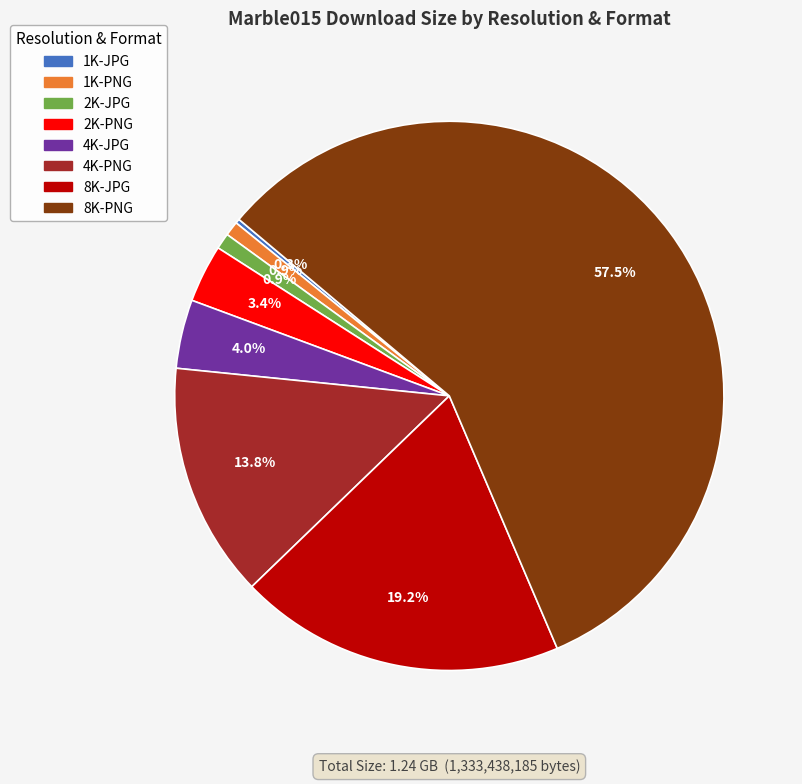

Which has a higher value, 8K-JPG or 4K-JPG?

8K-JPG